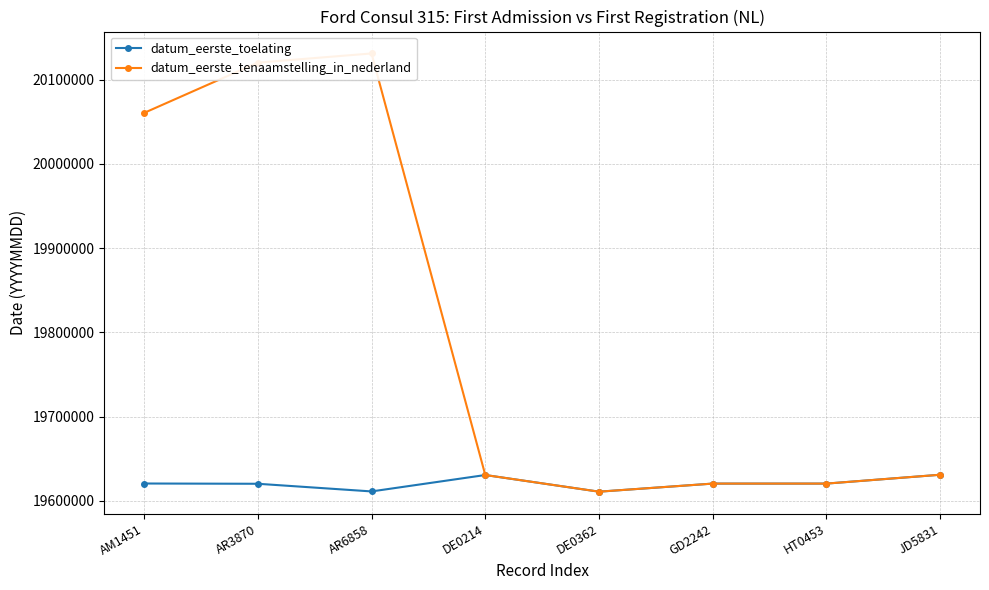

List the series in order of their peak value, highest first.

datum_eerste_tenaamstelling_in_nederland, datum_eerste_toelating